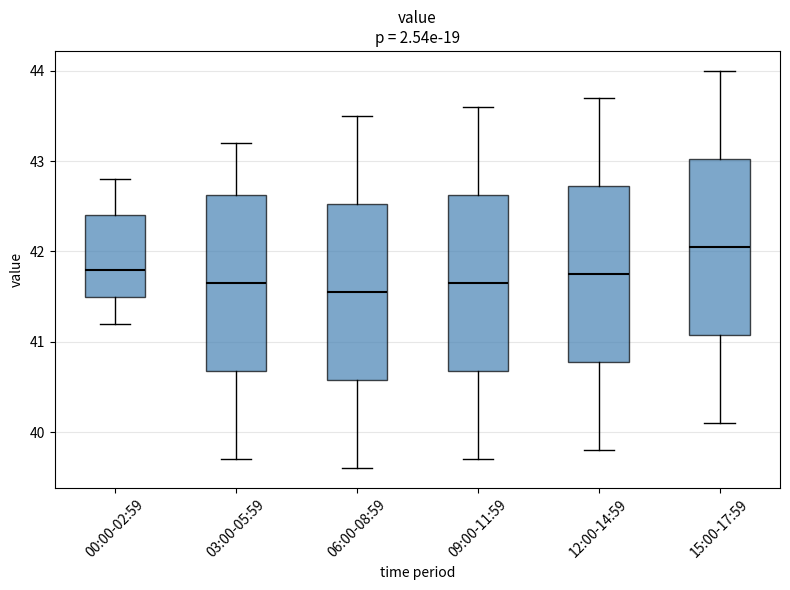

Reading left to right, read every box against the y-axis: the position of its median line, the range the box covers, and the ends of its whiskers. The values are not printed on the chart, so give them approximately, as read against the axis.

00:00-02:59: median 41.8, box 41.5 to 42.4, whiskers 41.2 to 42.8
03:00-05:59: median 41.7, box 40.7 to 42.6, whiskers 39.7 to 43.2
06:00-08:59: median 41.6, box 40.6 to 42.5, whiskers 39.6 to 43.5
09:00-11:59: median 41.7, box 40.7 to 42.6, whiskers 39.7 to 43.6
12:00-14:59: median 41.8, box 40.8 to 42.7, whiskers 39.8 to 43.7
15:00-17:59: median 42.1, box 41.1 to 43.0, whiskers 40.1 to 44.0